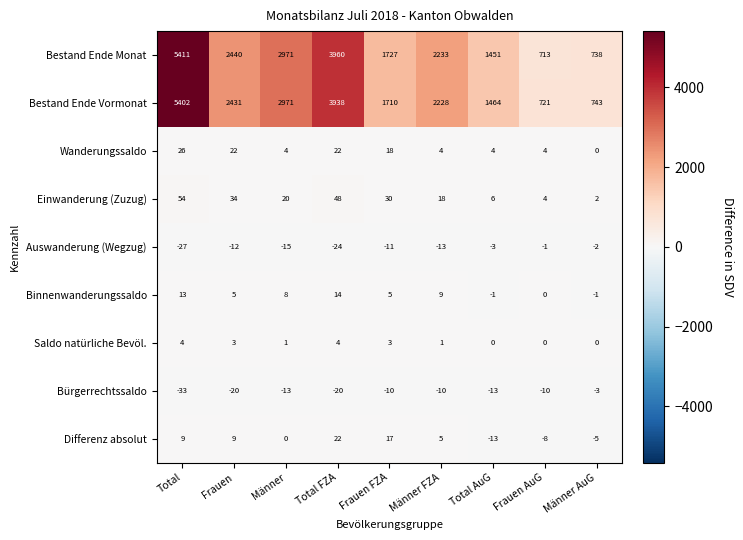

Which series has the largest total across all categories?

Bestand Ende Monat